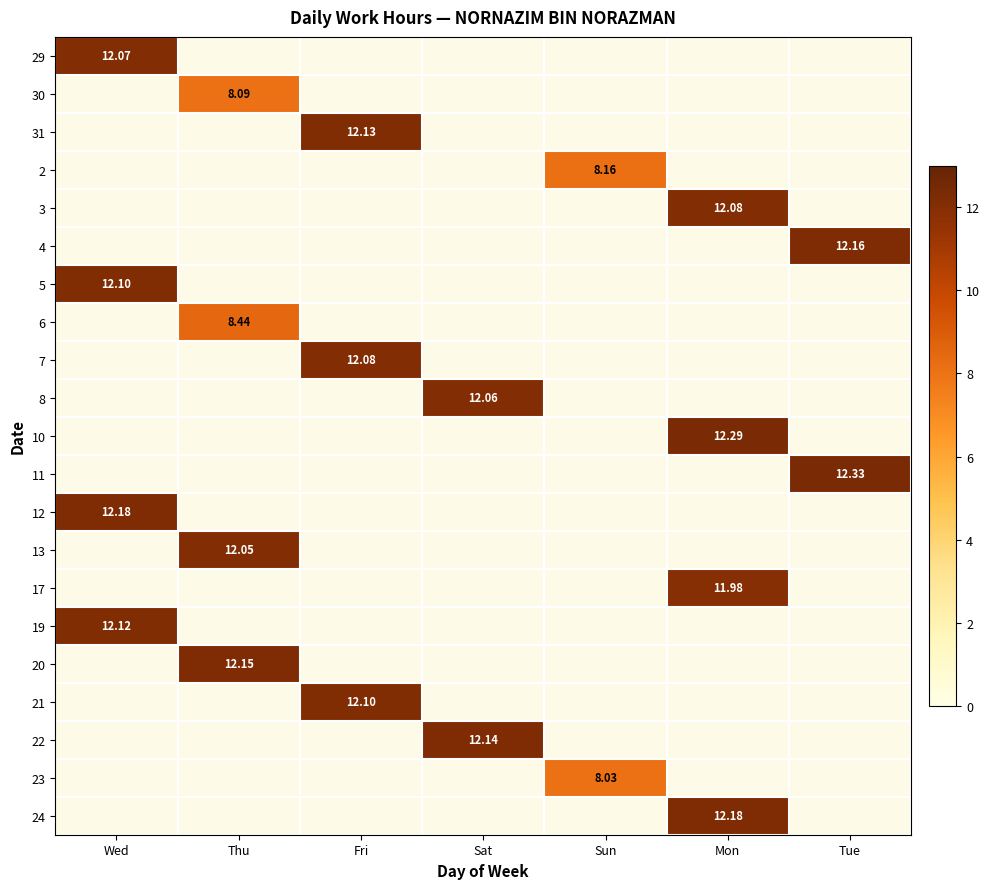

Is the value of 5 at Mon greater than the value of 17 at Sun?

No